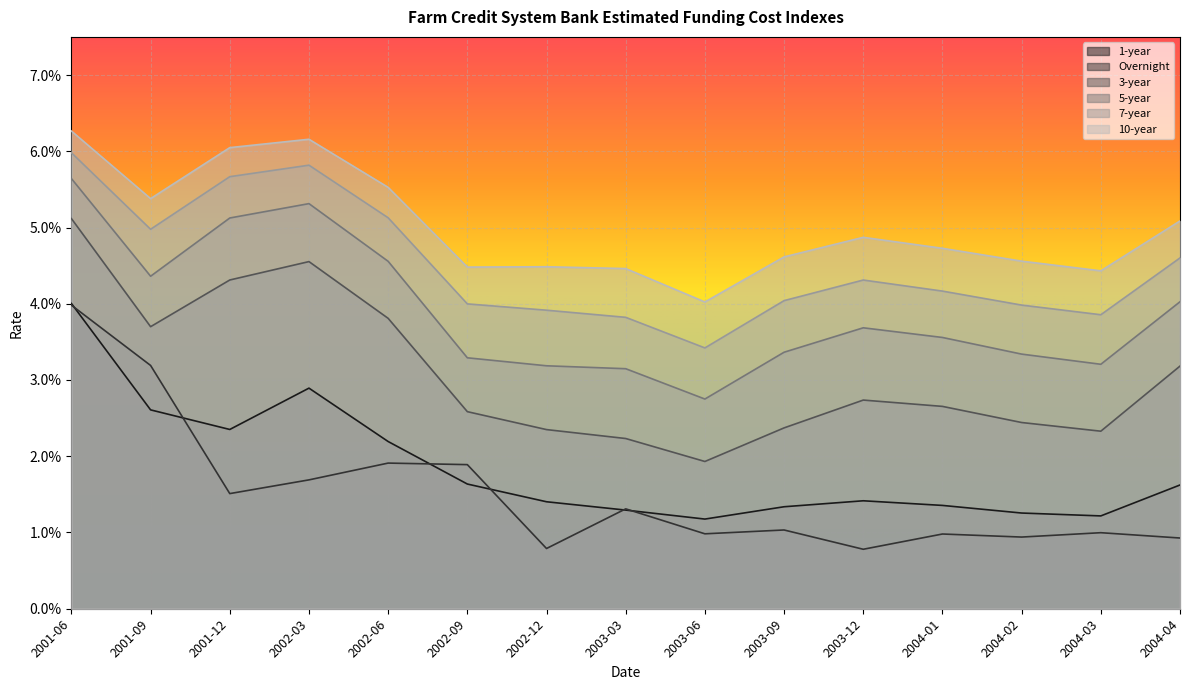

What is the sum of the 10-year values at 2002-06 and 2004-03?

0.1